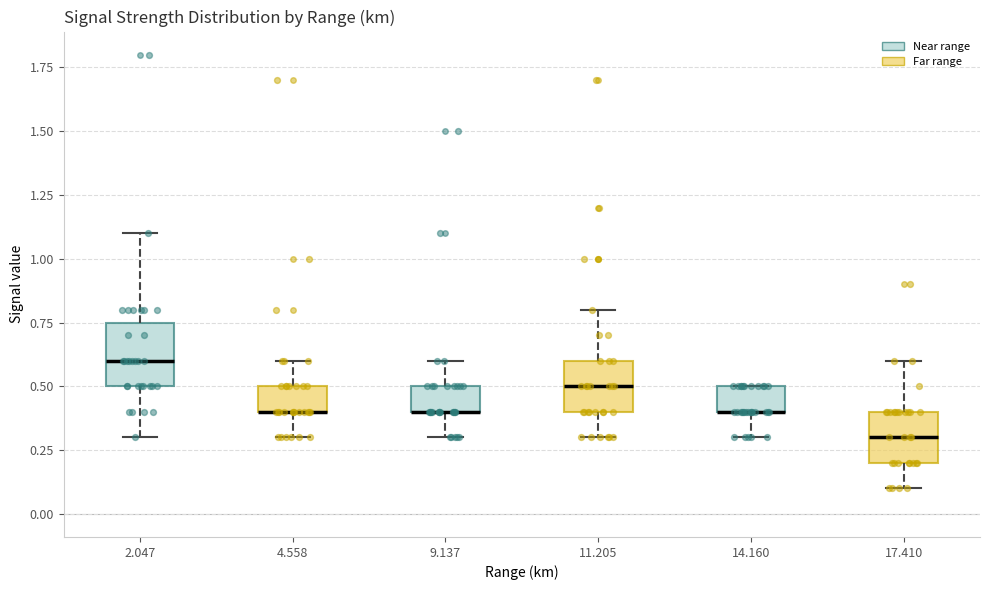

Reading left to right, transcribe this box plot: for each box, give where its median line is, the range the box spans, and where its two whiskers end, as read against the y-axis. The values are not printed on the chart, so give them approximately, as read against the axis.

2.047: median 0.60, box 0.50 to 0.75, whiskers 0.30 to 1.10
4.558: median 0.40 (drawn on the box's lower edge), box 0.40 to 0.50, whiskers 0.30 to 0.60
9.137: median 0.40 (drawn on the box's lower edge), box 0.40 to 0.50, whiskers 0.30 to 0.60
11.205: median 0.50, box 0.40 to 0.60, whiskers 0.30 to 0.80
14.160: median 0.40 (drawn on the box's lower edge), box 0.40 to 0.50, whiskers 0.30 to 0.50
17.410: median 0.30, box 0.20 to 0.40, whiskers 0.10 to 0.60